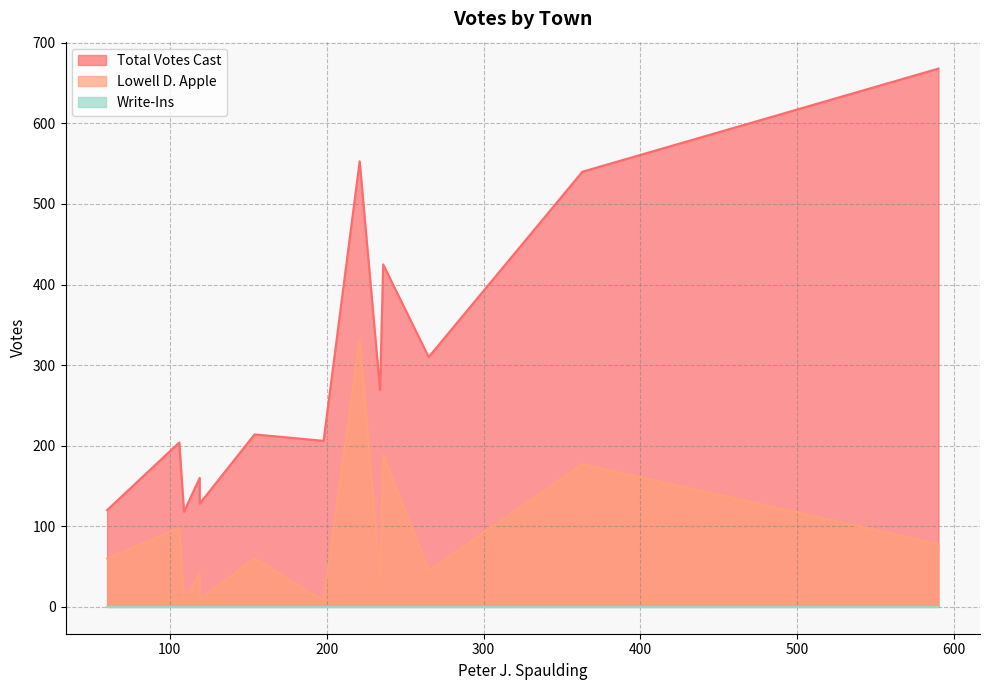

List the series in order of their overall mean, lowest first.

Write-Ins, Lowell D. Apple, Total Votes Cast